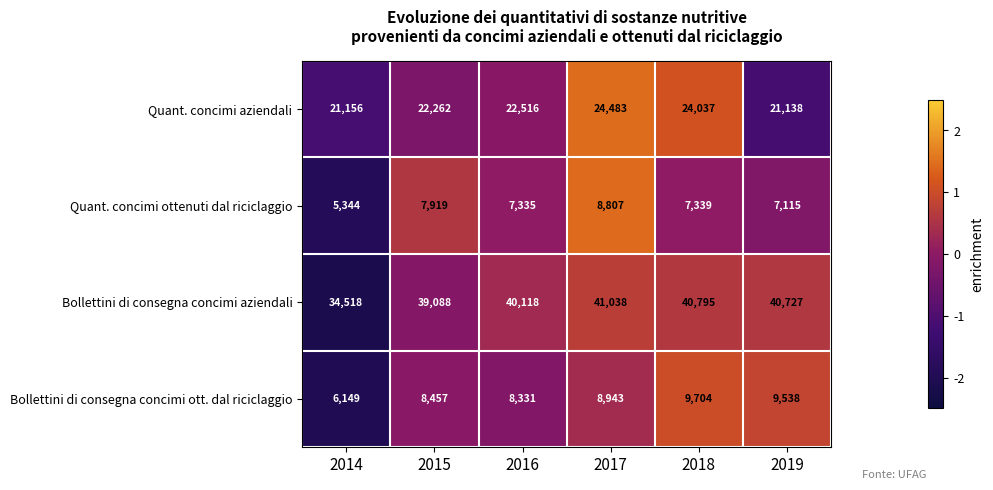

What is the difference between the maximum and minimum values in the Bollettini di consegna concimi ott. dal riciclaggio series?

3555